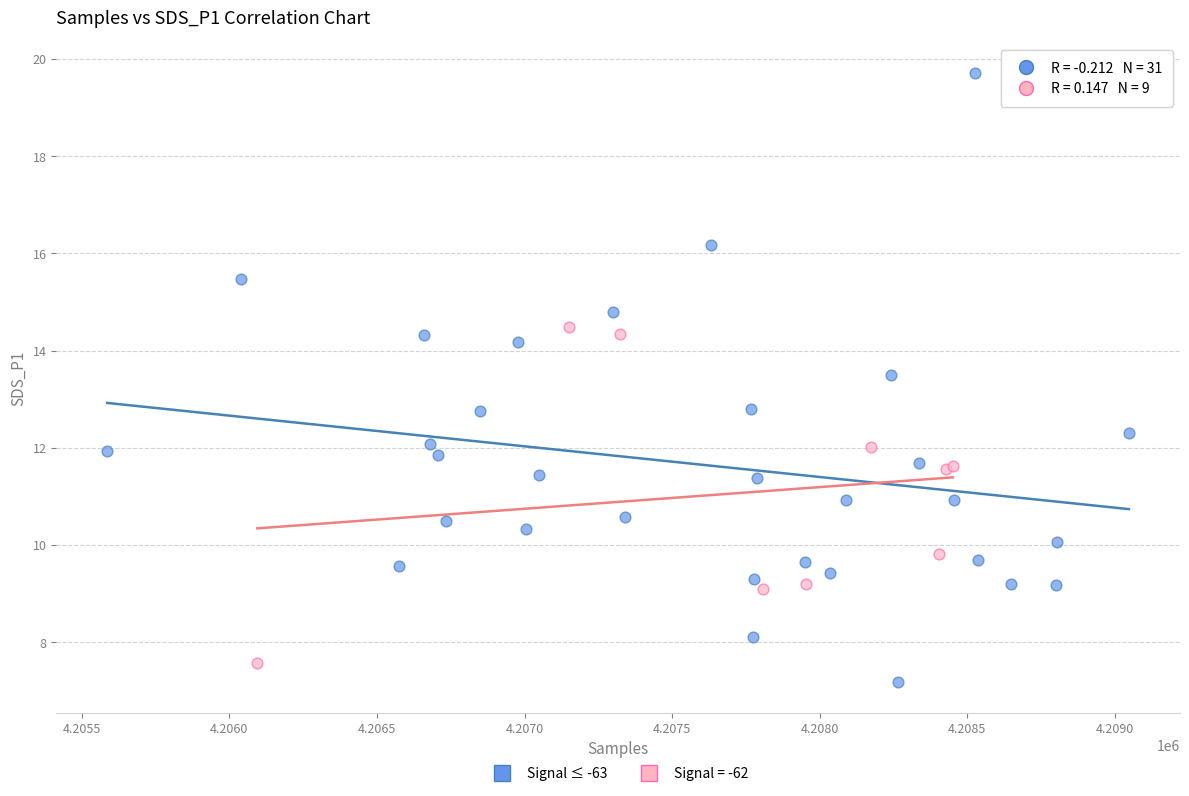

Which series has the widest spread of Y values?

Signal ≤ -63